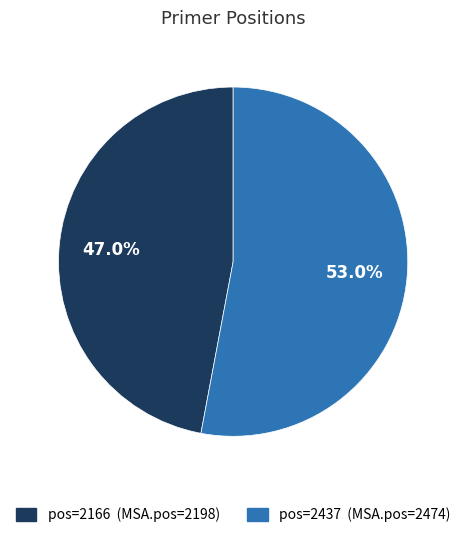

Which slice represents more than half of the pie?

pos=2437 (MSA.pos=2474)